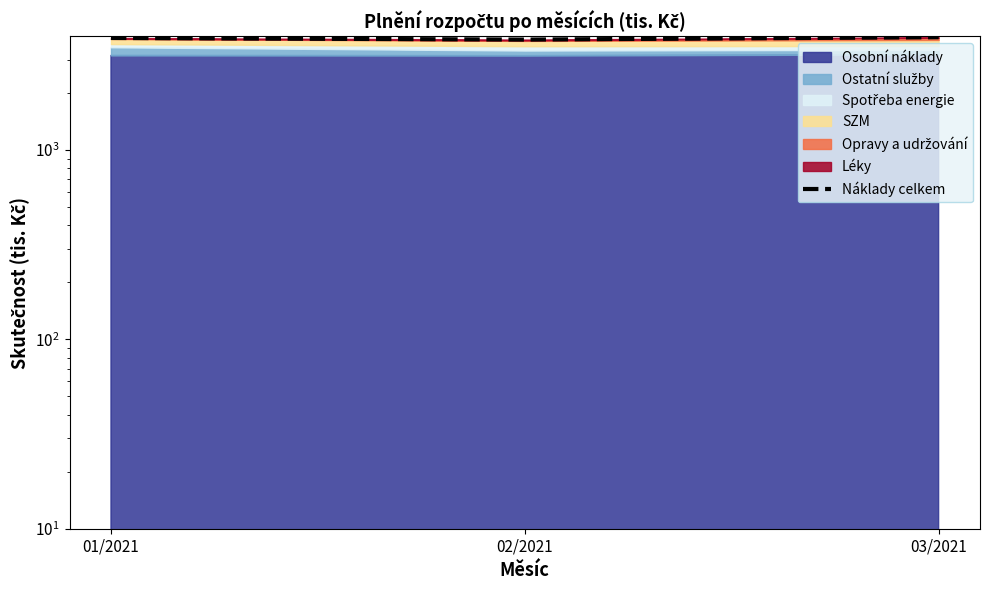

At which label does the data first exceed 3911?

01/2021